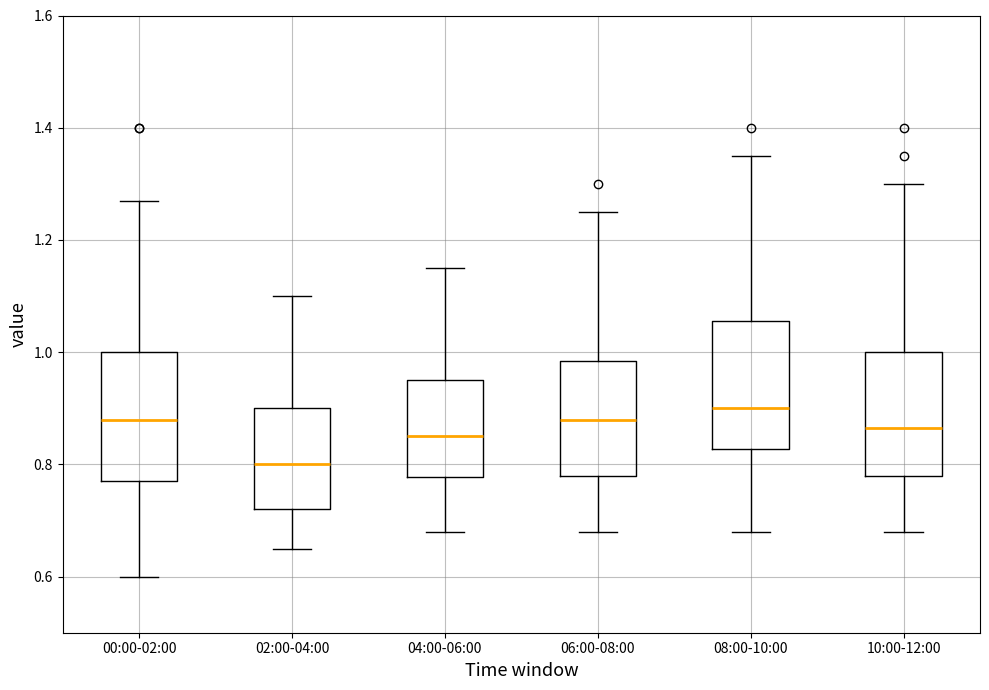

Reading left to right, transcribe this box plot: for each box, give where its median line is, the range the box spans, and where its two whiskers end, as read against the y-axis. The values are not printed on the chart, so give them approximately, as read against the axis.

00:00-02:00: median 0.88, box 0.78 to 1.00, whiskers 0.60 to 1.28
02:00-04:00: median 0.80, box 0.72 to 0.90, whiskers 0.66 to 1.10
04:00-06:00: median 0.86, box 0.78 to 0.96, whiskers 0.68 to 1.16
06:00-08:00: median 0.88, box 0.78 to 0.98, whiskers 0.68 to 1.26
08:00-10:00: median 0.90, box 0.82 to 1.06, whiskers 0.68 to 1.36
10:00-12:00: median 0.86, box 0.78 to 1.00, whiskers 0.68 to 1.30